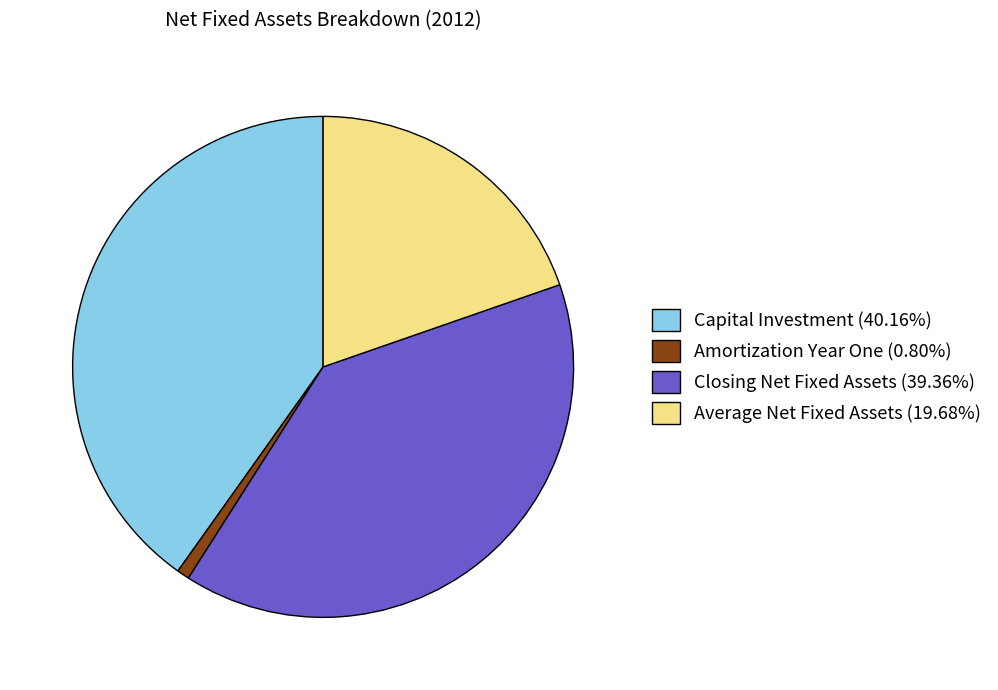

True or false: Closing Net Fixed Assets accounts for 39% of the total.

True